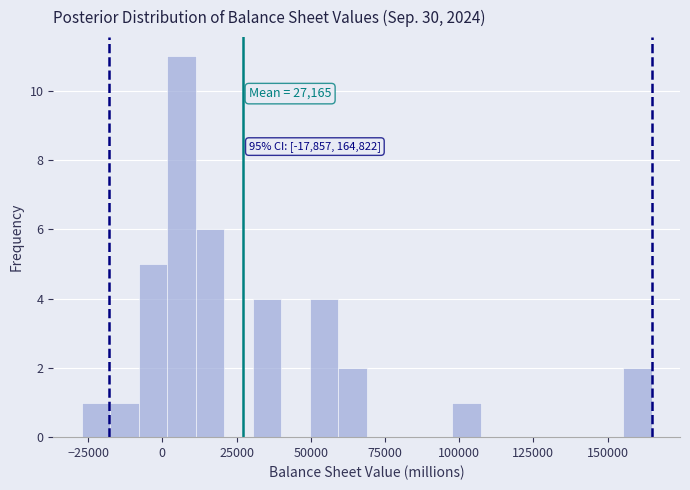

Around what value on the x-axis is the tallest bar? Give the approximate position of its centre, as read against the axis.

5000